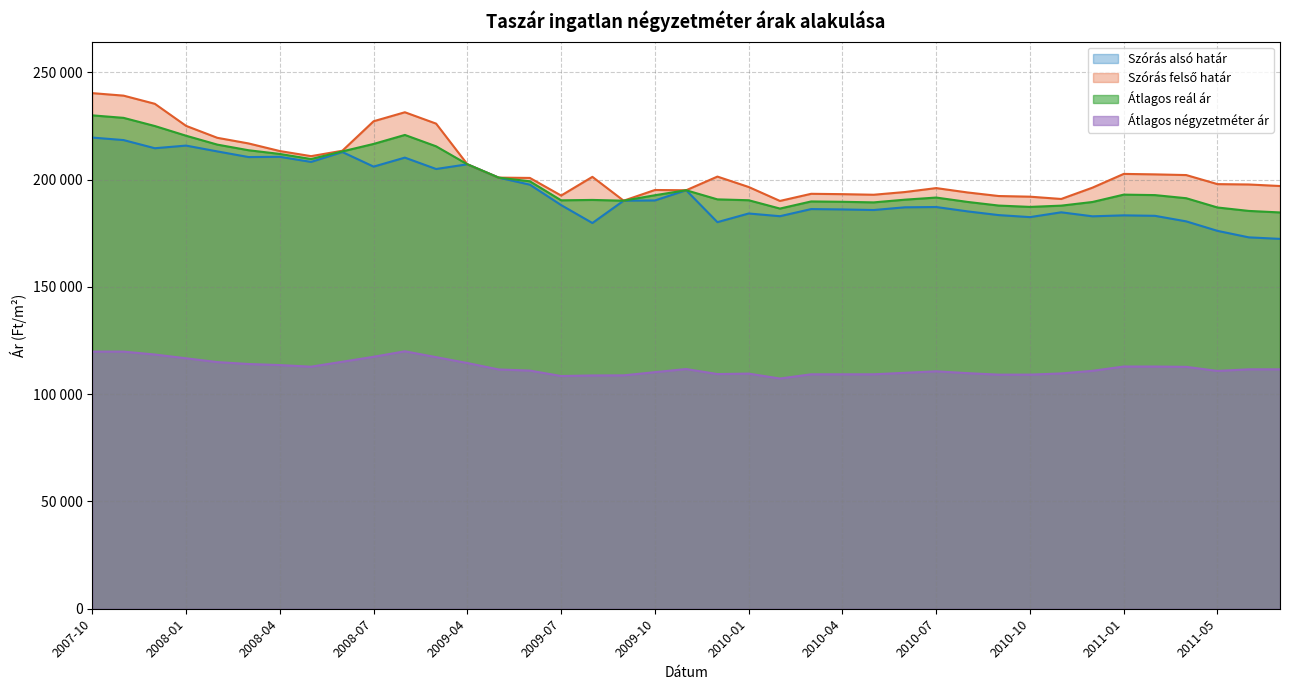

What is the difference between the highest and lowest values at 2009-11?

83312